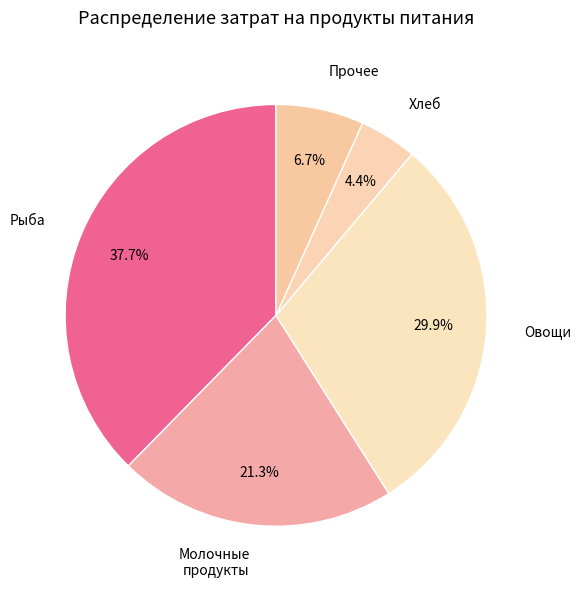

Which category has the biggest portion of the pie?

Рыба